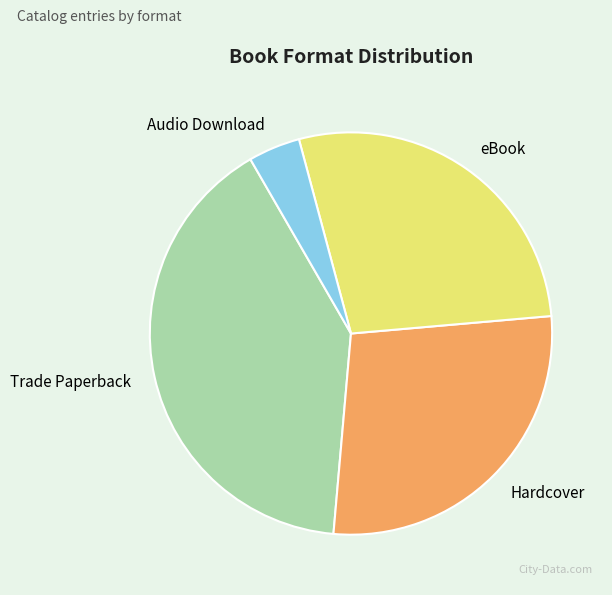

Count the number of slices in the pie.

4